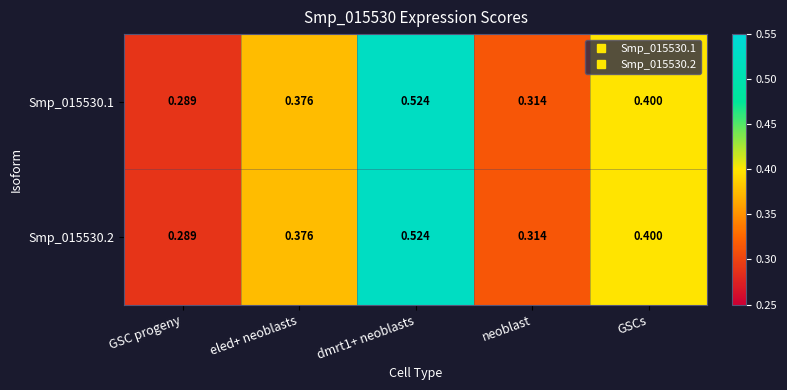

Is the value of Smp_015530.1 at dmrt1+ neoblasts greater than the value of Smp_015530.2 at GSCs?

Yes